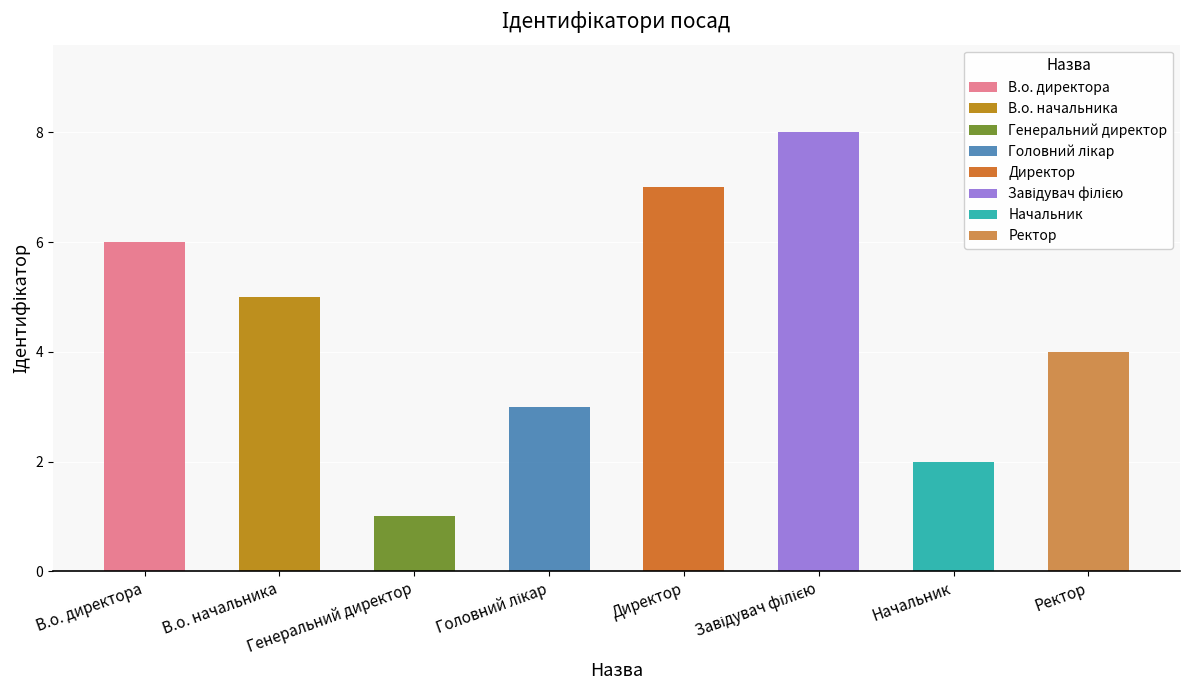

True or false: the data shows 1 at Генеральний директор.

True